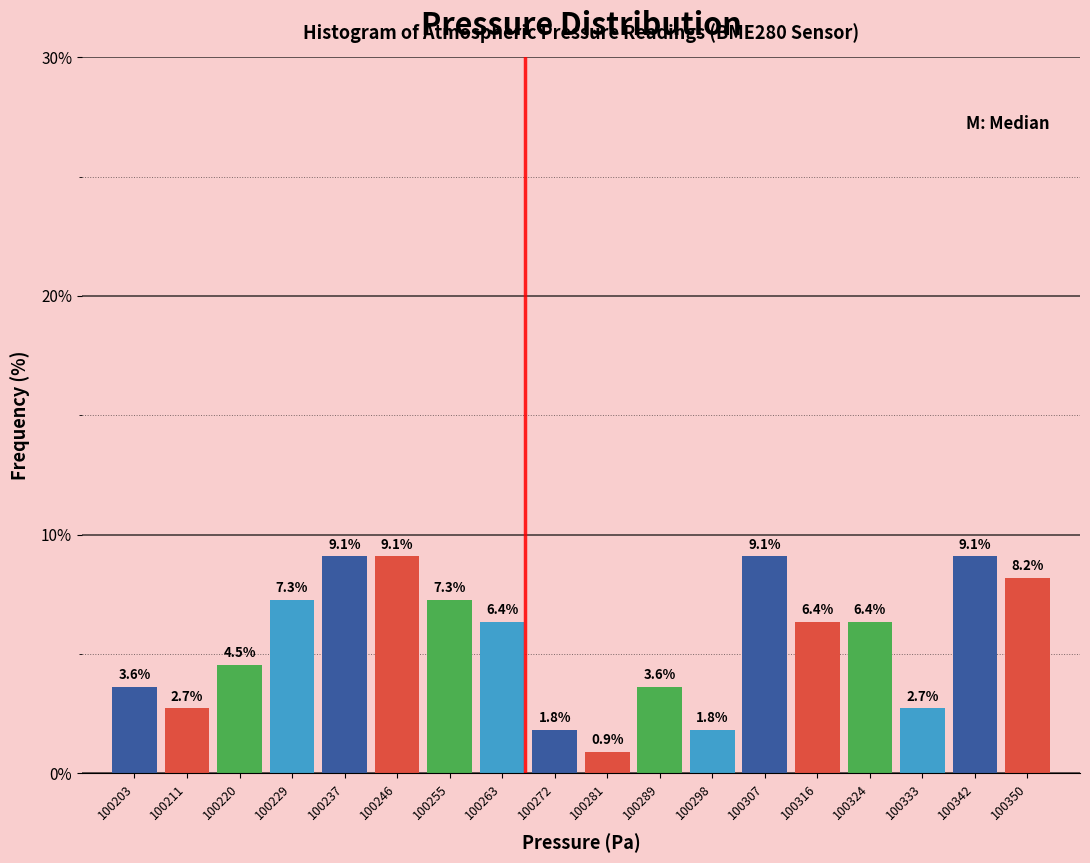

Reading left to right, list every bar in this chart as the range it spans on the x-axis followed by its height. The bar edges are not printed on the chart, so give them approximately, as read against the axis.

100198 to 100207: 3.6
100207 to 100216: 2.7
100216 to 100224: 4.5
100224 to 100233: 7.3
100233 to 100242: 9.1
100242 to 100250: 9.1
100250 to 100259: 7.3
100259 to 100268: 6.4
100268 to 100276: 1.8
100276 to 100285: 0.9
100285 to 100294: 3.6
100294 to 100303: 1.8
100303 to 100311: 9.1
100311 to 100320: 6.4
100320 to 100329: 6.4
100329 to 100337: 2.7
100337 to 100346: 9.1
100346 to 100355: 8.2